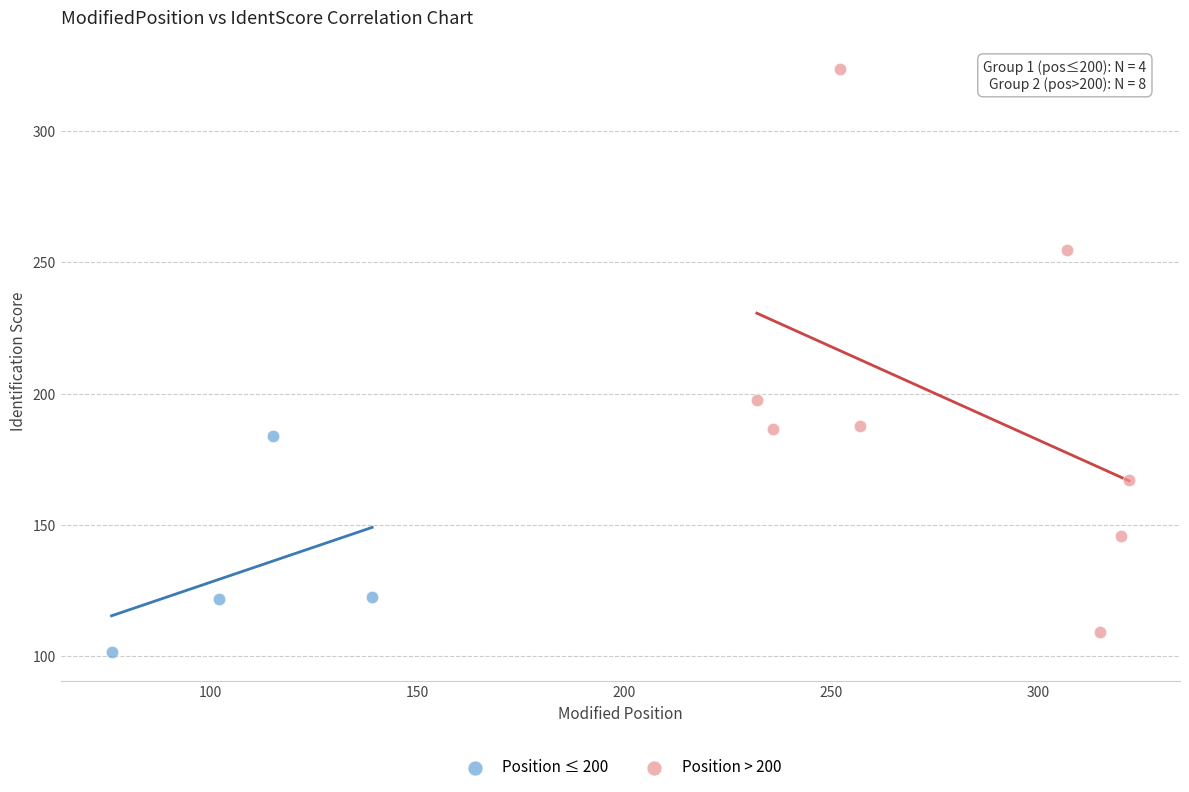

Which series has the largest Y range (max minus min)?

Position > 200